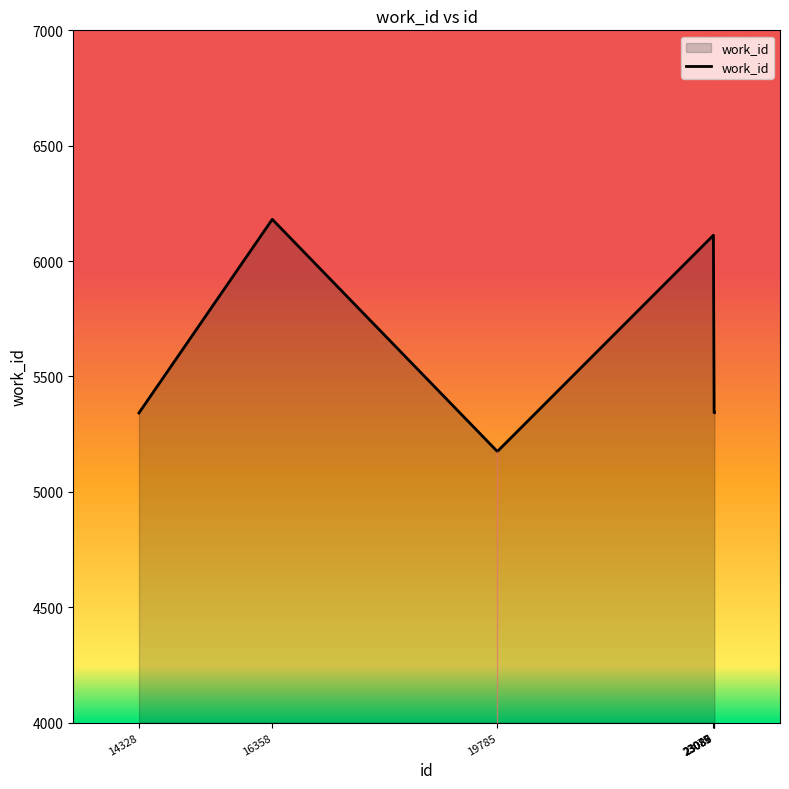

What is the sum of all values?

38839